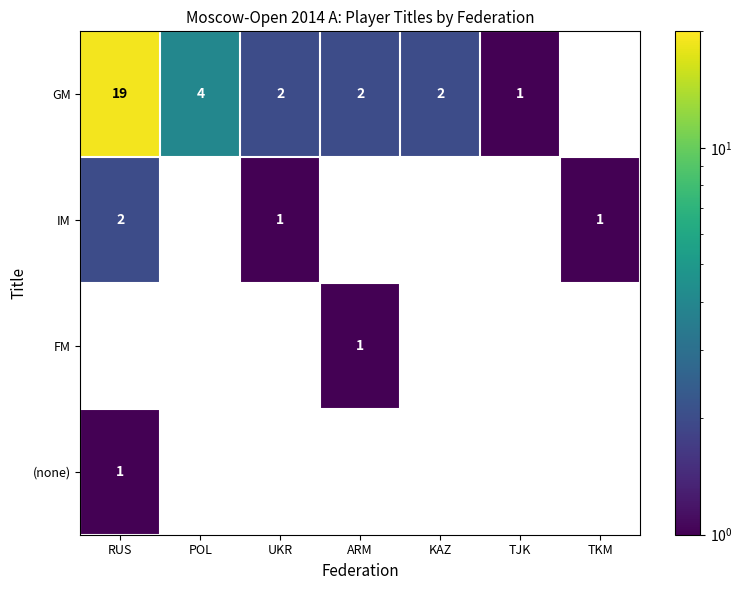

What is the difference between the highest and lowest values at KAZ?

2